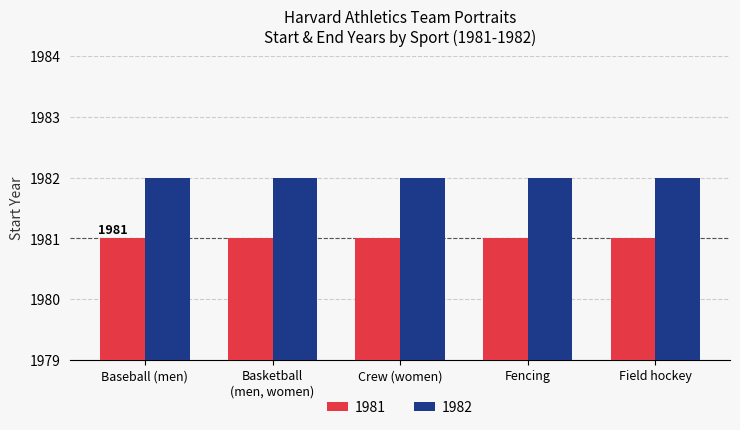

Is the value of 1982 at Fencing greater than the value of 1981 at Crew (women)?

Yes